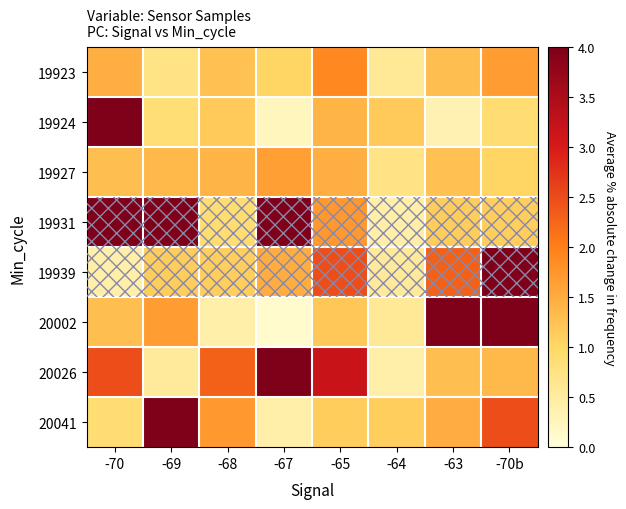

What is the smallest value displayed?

0.1